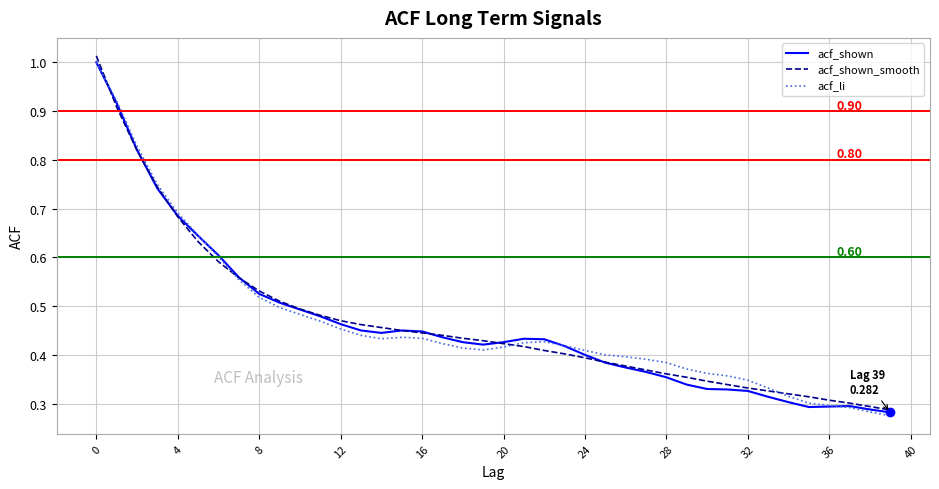

Count the acf_li values in the range 0 to 1.

40